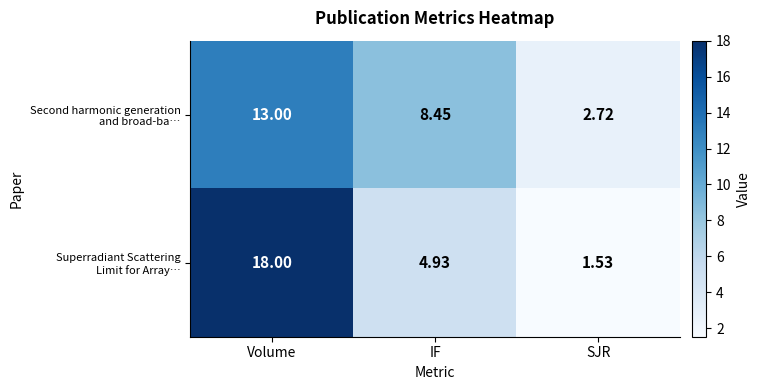

At which category does the chart reach its minimum across all series?

SJR